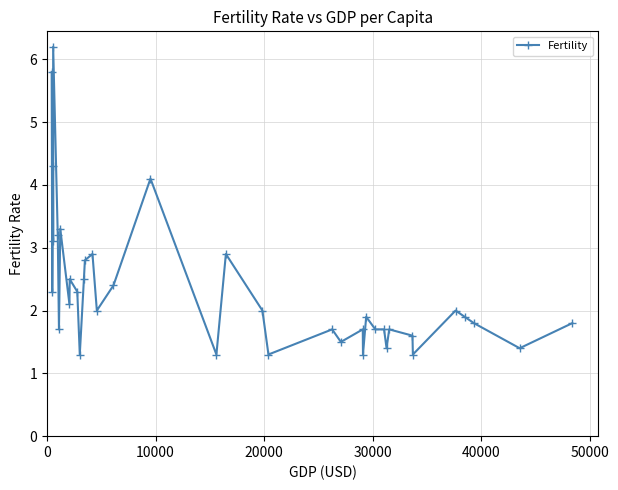

What is the greatest value displayed?

6.2